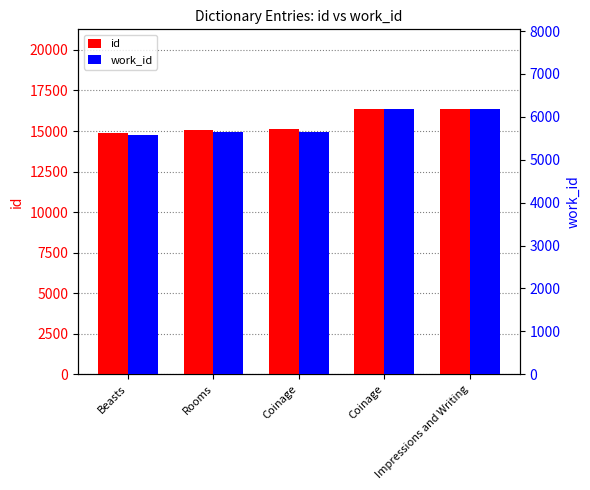

How many distinct data groups are displayed?

2